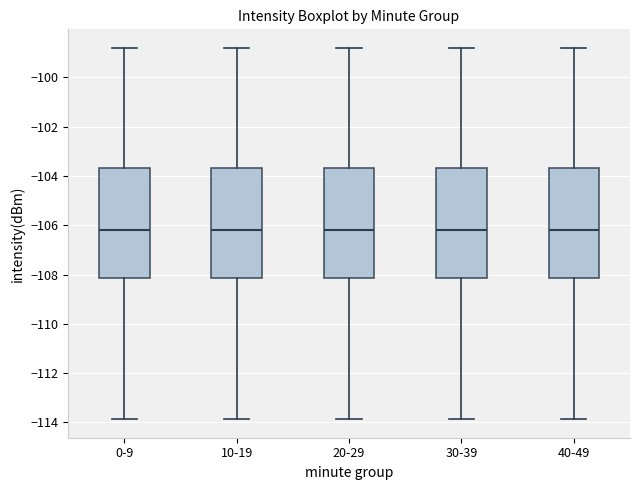

Where does the lower whisker of the box for 30-39 end on the y-axis? The values are not printed on the chart, so give them approximately, as read against the axis.

-113.8